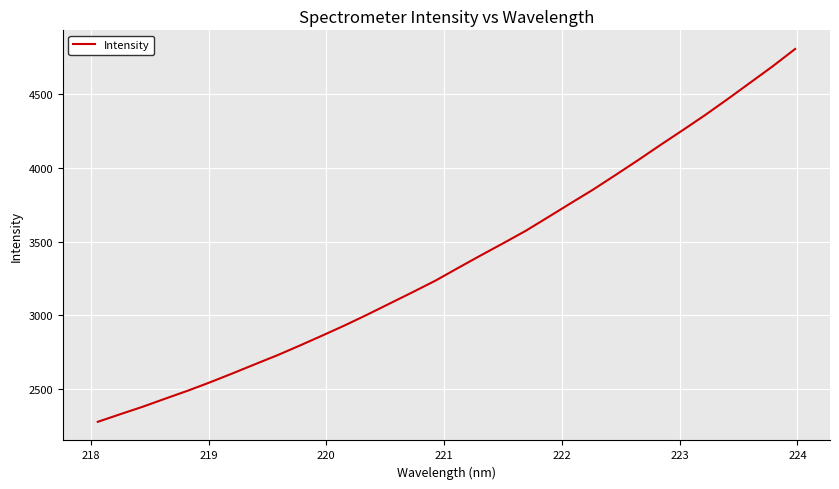

What is the maximum value shown in the chart?

4808.2